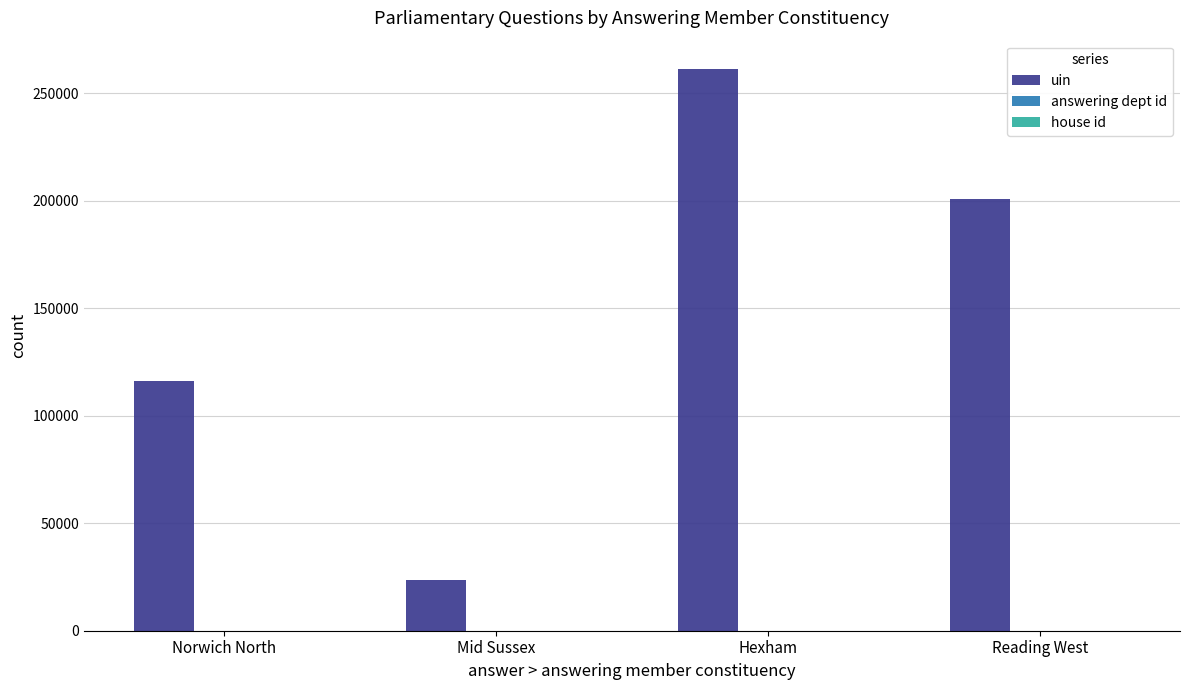

Which series has the largest total across all categories?

uin